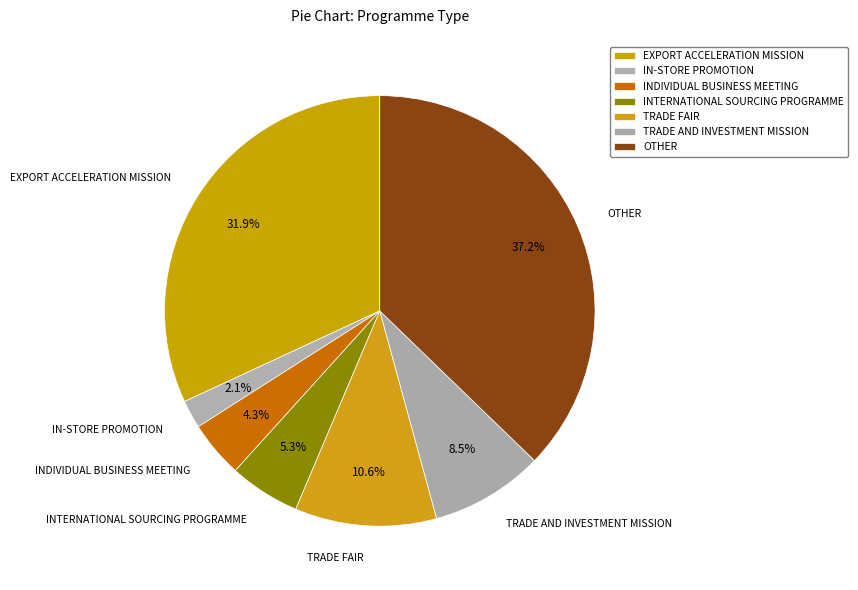

Which category has the smallest portion of the pie?

IN-STORE PROMOTION